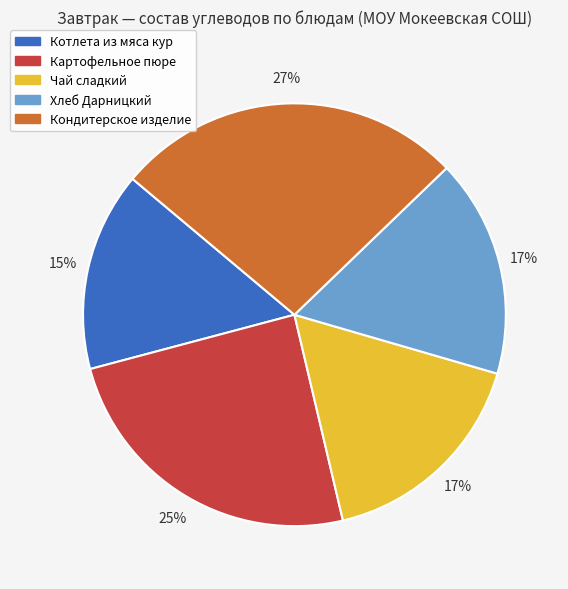

Which has a higher value, Картофельное пюре or Чай сладкий?

Картофельное пюре